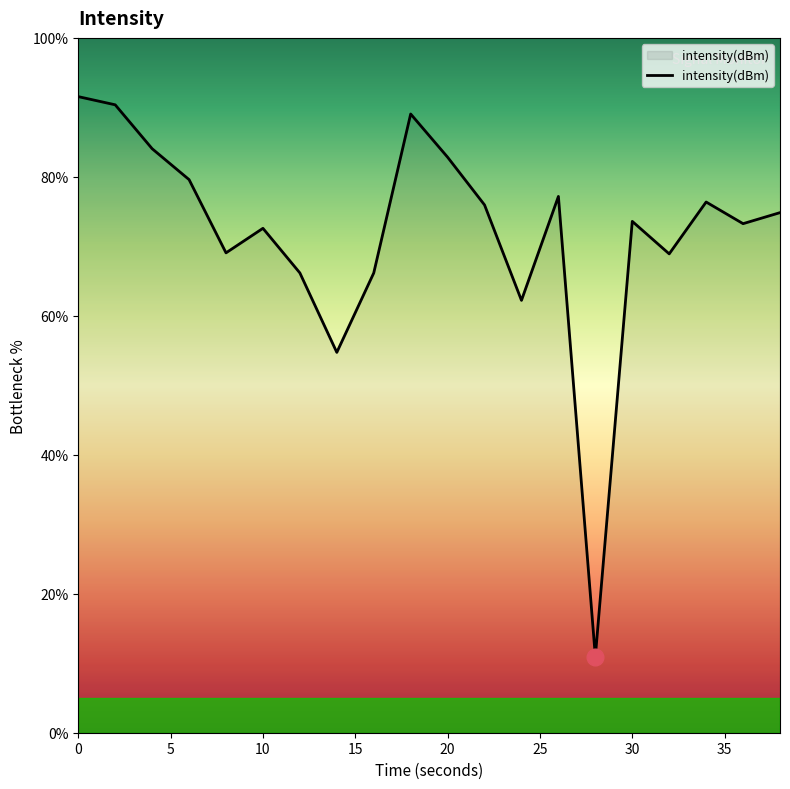

How many values are below 74?

10